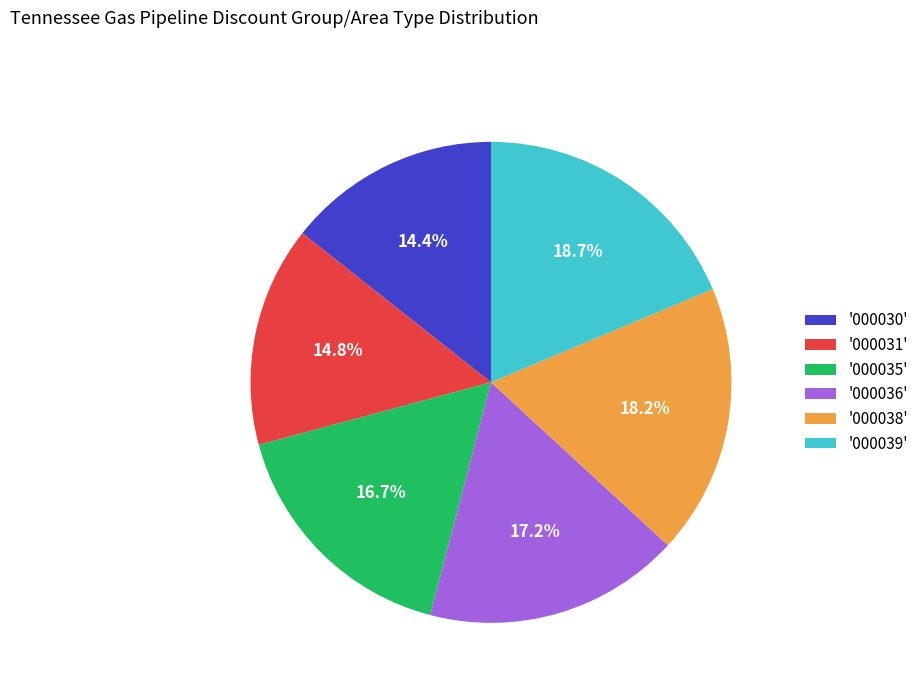

Does '000035' represent more than half of the total?

No